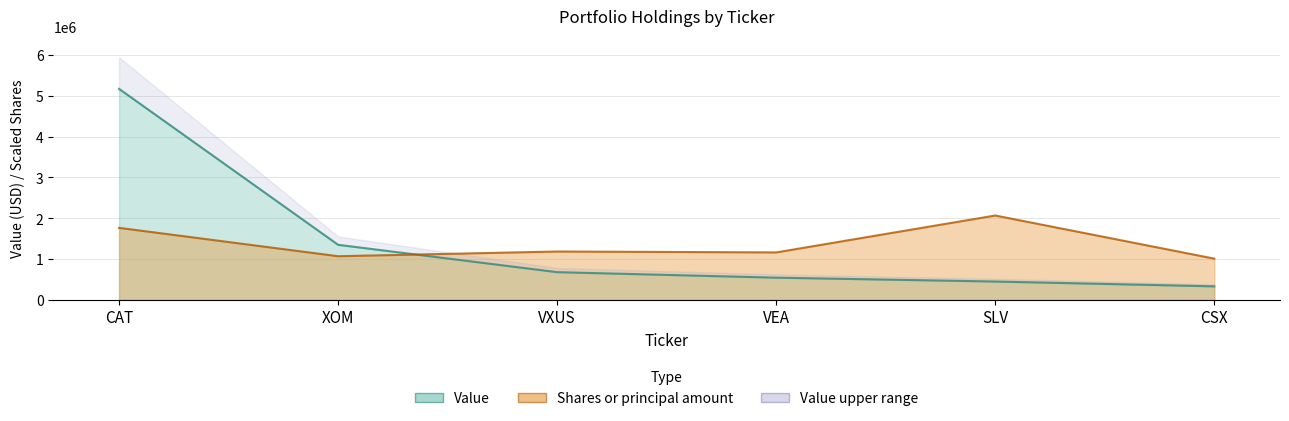

What is the total value across all series at CSX?

1344459.2